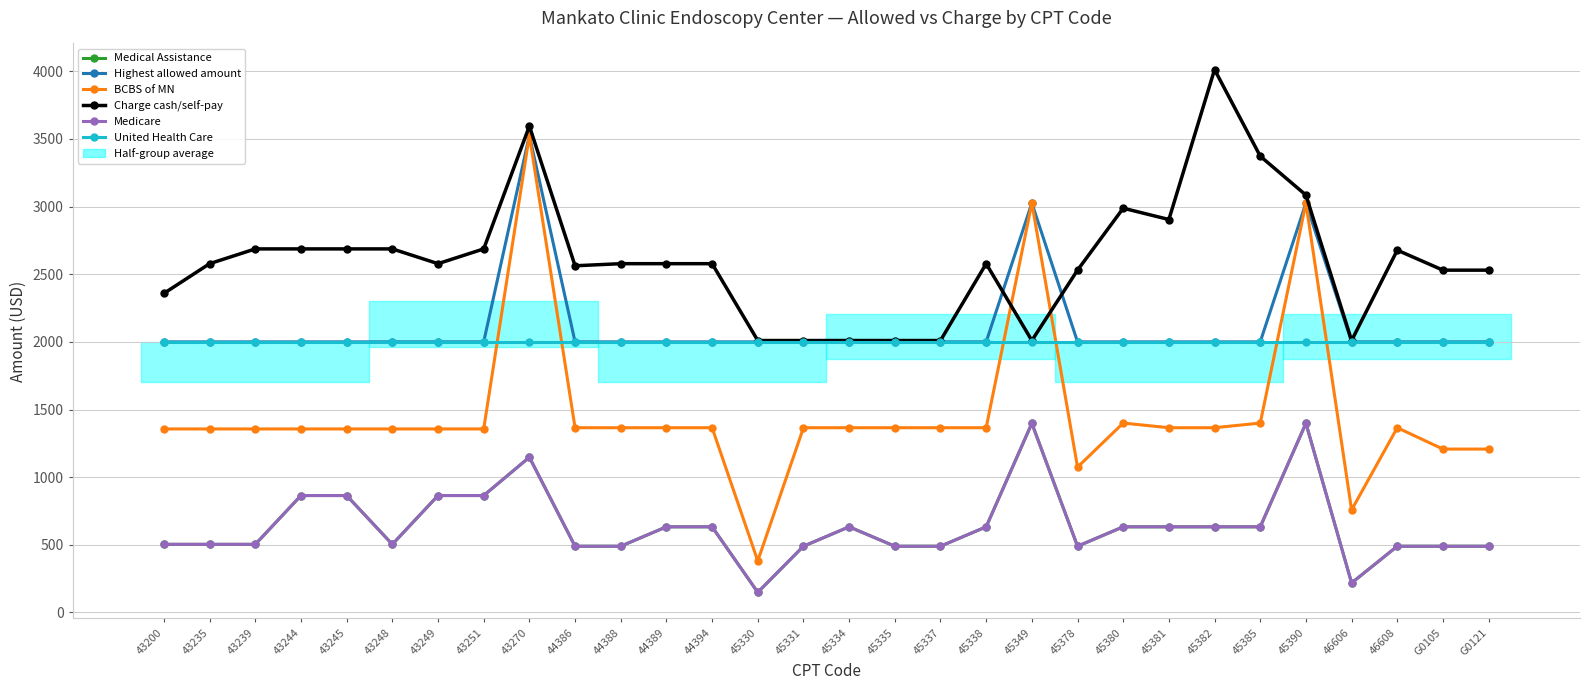

Rank the categories by Charge cash/self-pay value from highest to lowest.

45382, 43270, 45385, 45390, 45380, 45381, 43239, 43244, 43245, 43248, 43251, 46608, 43235, 43249, 44388, 44389, 44394, 45338, 44386, 45378, G0105, G0121, 43200, 45330, 45331, 45334, 45335, 45337, 45349, 46606